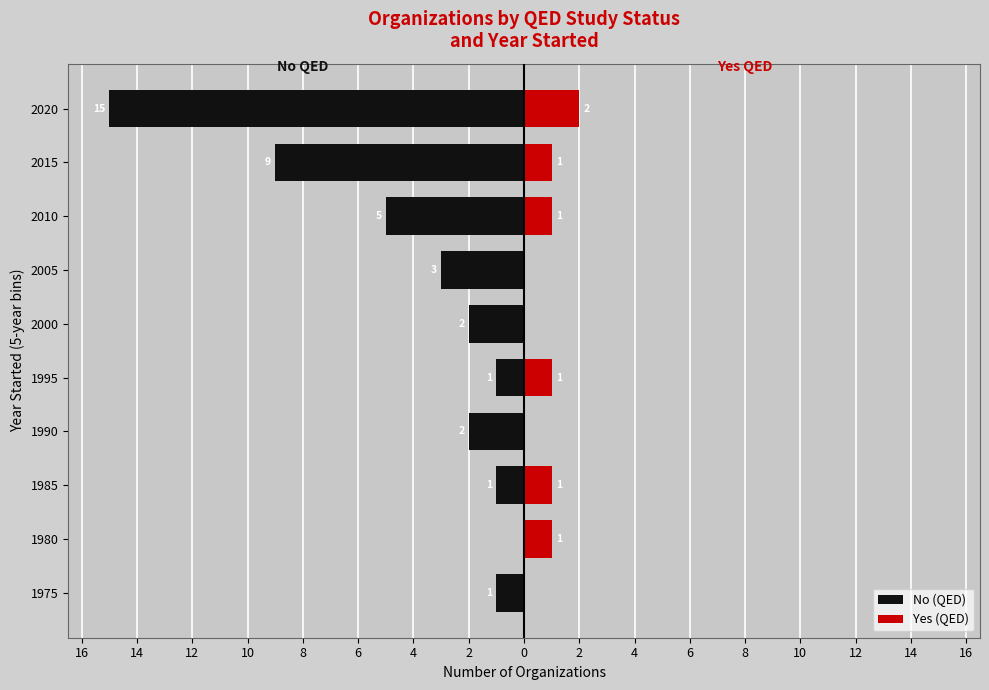

Is the value of No (QED) at 1995 greater than the value of Yes (QED) at 1995?

No